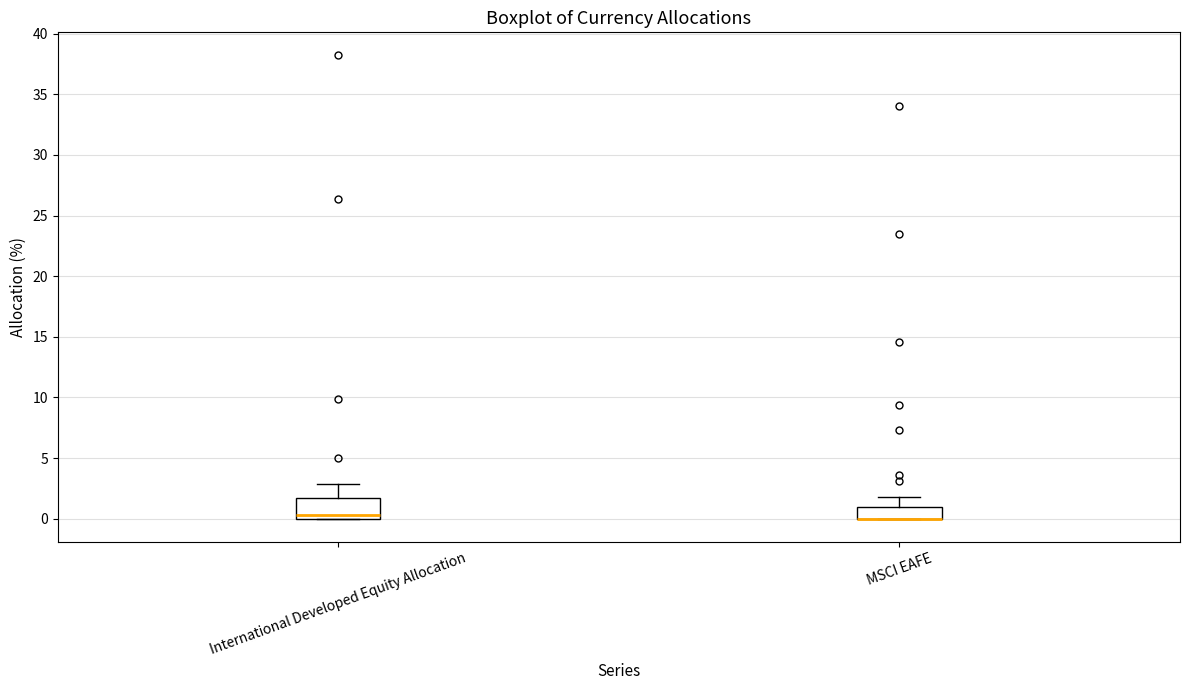

Reading left to right, transcribe this box plot: for each box, give where its median line is, the range the box spans, and where its two whiskers end, as read against the y-axis. The values are not printed on the chart, so give them approximately, as read against the axis.

International Developed Equity Allocation: median 0.5, box 0.0 to 1.5, whiskers 0.0 to 3.0
MSCI EAFE: median 0.0 (drawn on the box's lower edge), box 0.0 to 1.0, whiskers 0.0 to 2.0